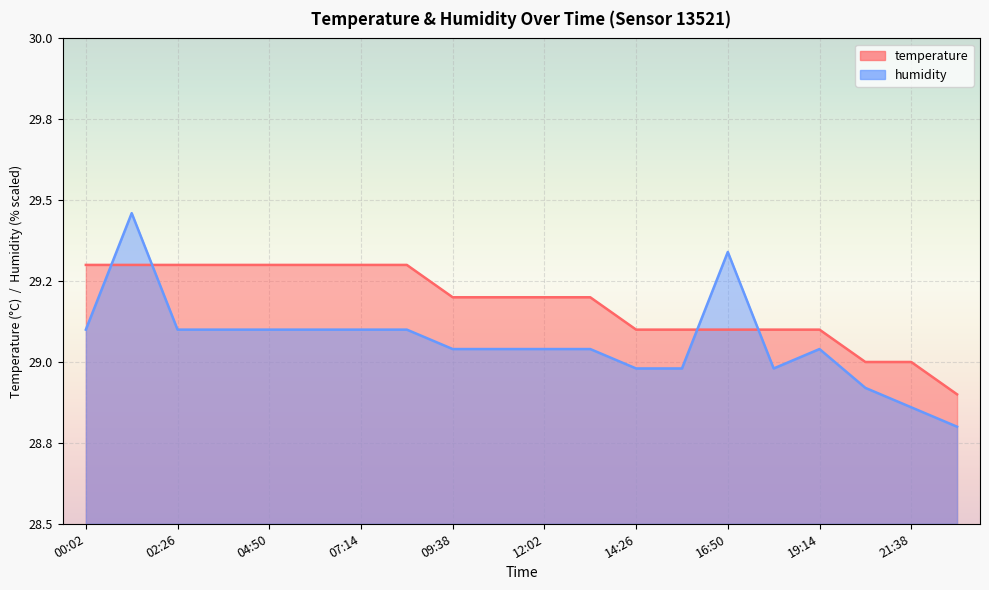

Rank the series by their average value, from highest to lowest.

temperature, humidity